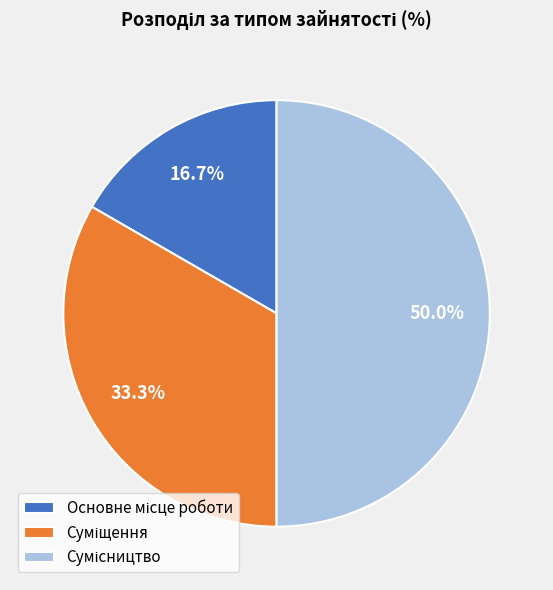

Count the number of slices in the pie.

3